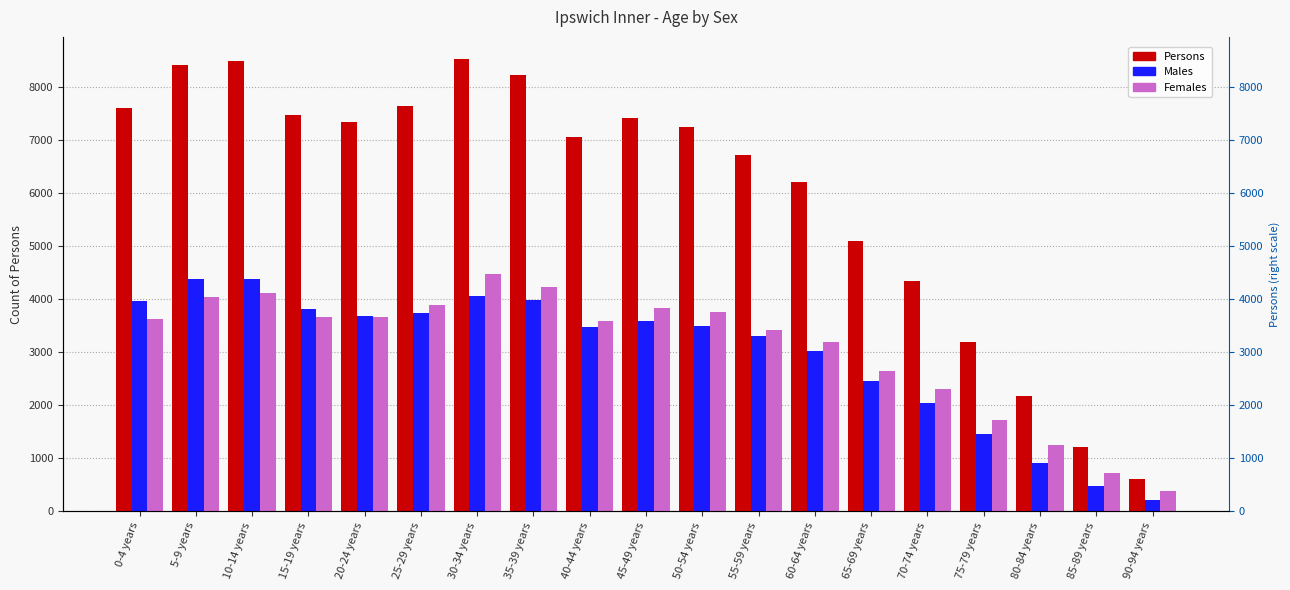

Which series has the widest spread of values?

Persons